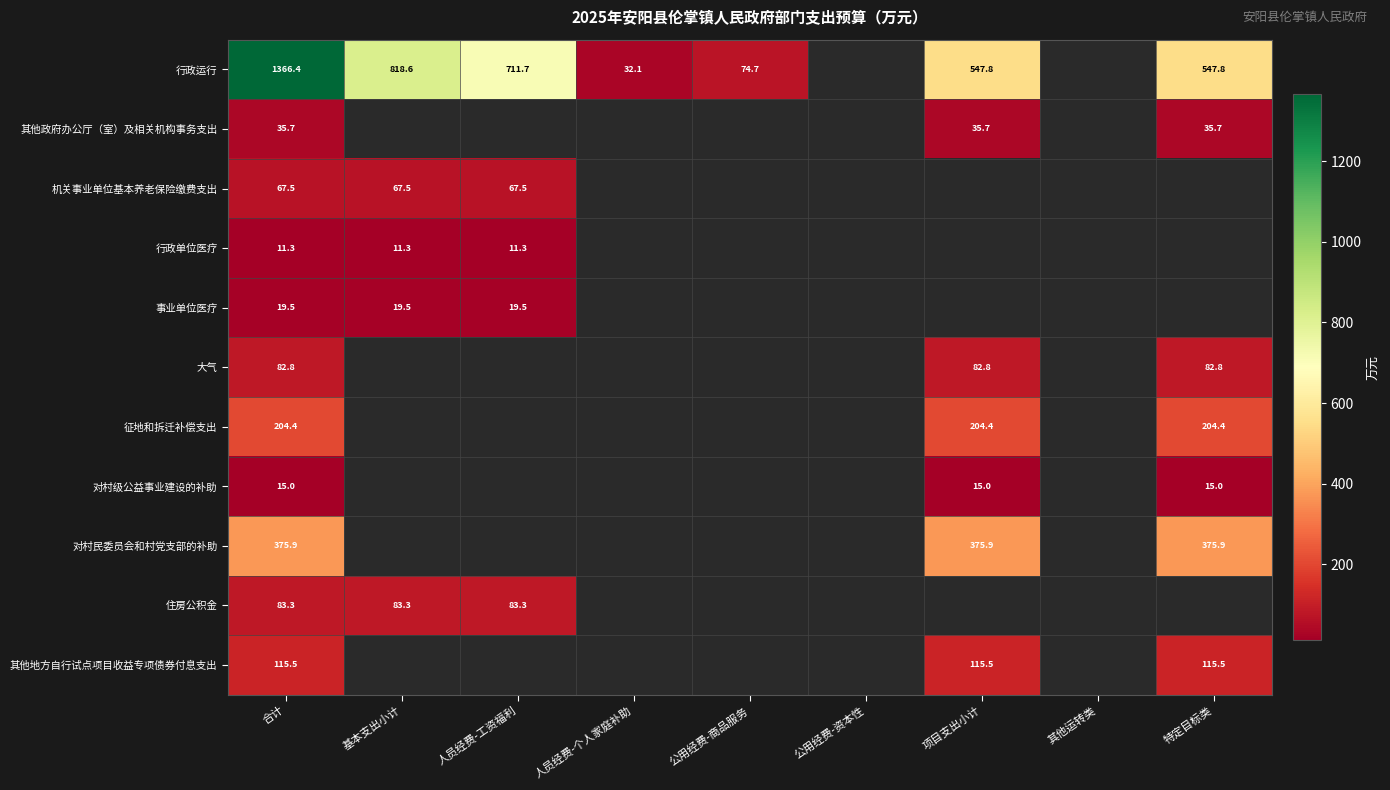

Rank the series by their maximum value, from highest to lowest.

行政运行, 对村民委员会和村党支部的补助, 征地和拆迁补偿支出, 其他地方自行试点项目收益专项债券付息支出, 住房公积金, 大气, 机关事业单位基本养老保险缴费支出, 其他政府办公厅（室）及相关机构事务支出, 事业单位医疗, 对村级公益事业建设的补助, 行政单位医疗